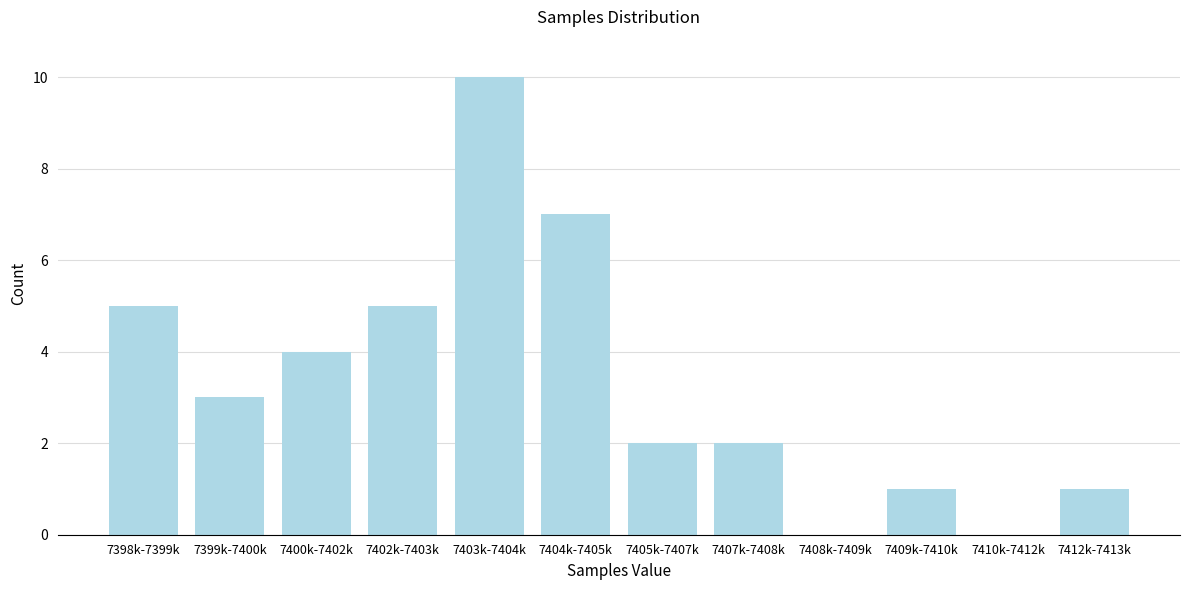

Reading right to left, transcribe all the data shown in this chart.

7412k-7413k=1	7410k-7412k=0	7409k-7410k=1	7408k-7409k=0	7407k-7408k=2	7405k-7407k=2	7404k-7405k=7	7403k-7404k=10	7402k-7403k=5	7400k-7402k=4	7399k-7400k=3	7398k-7399k=5